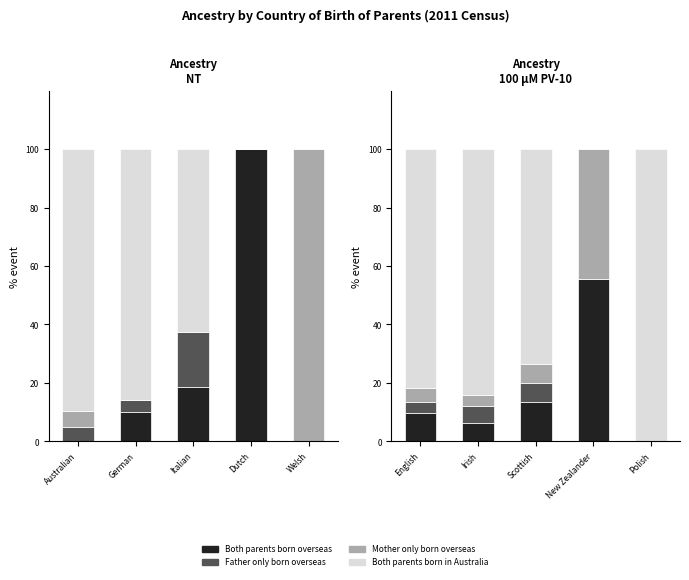

Is it true that Mother only born overseas equals 68.2 at New Zealander?

False